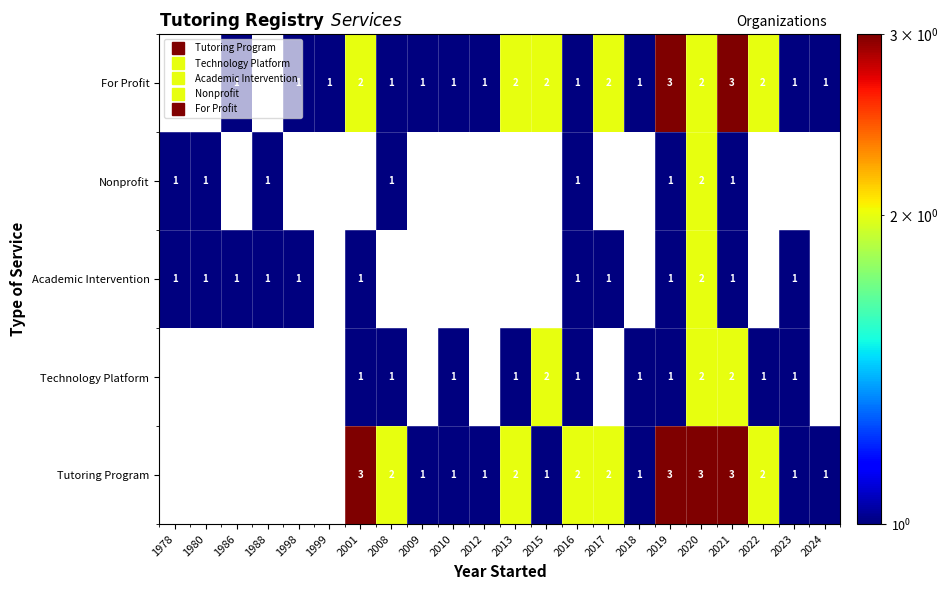

Is it true that Technology Platform equals 1.0 at 2016?

True